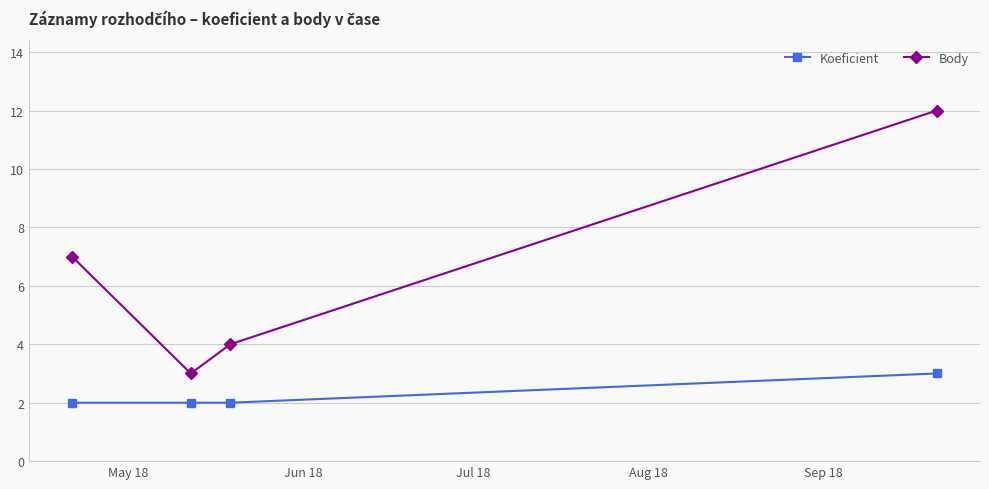

Which series has the largest total across all categories?

Body